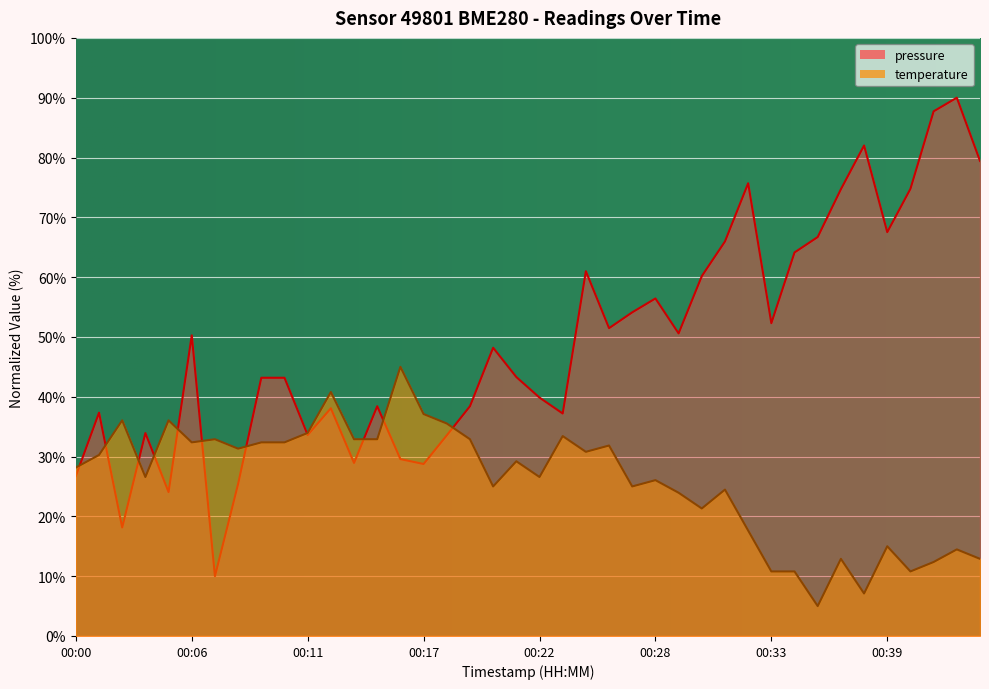

At how many categories does at least one series exceed 32?

38